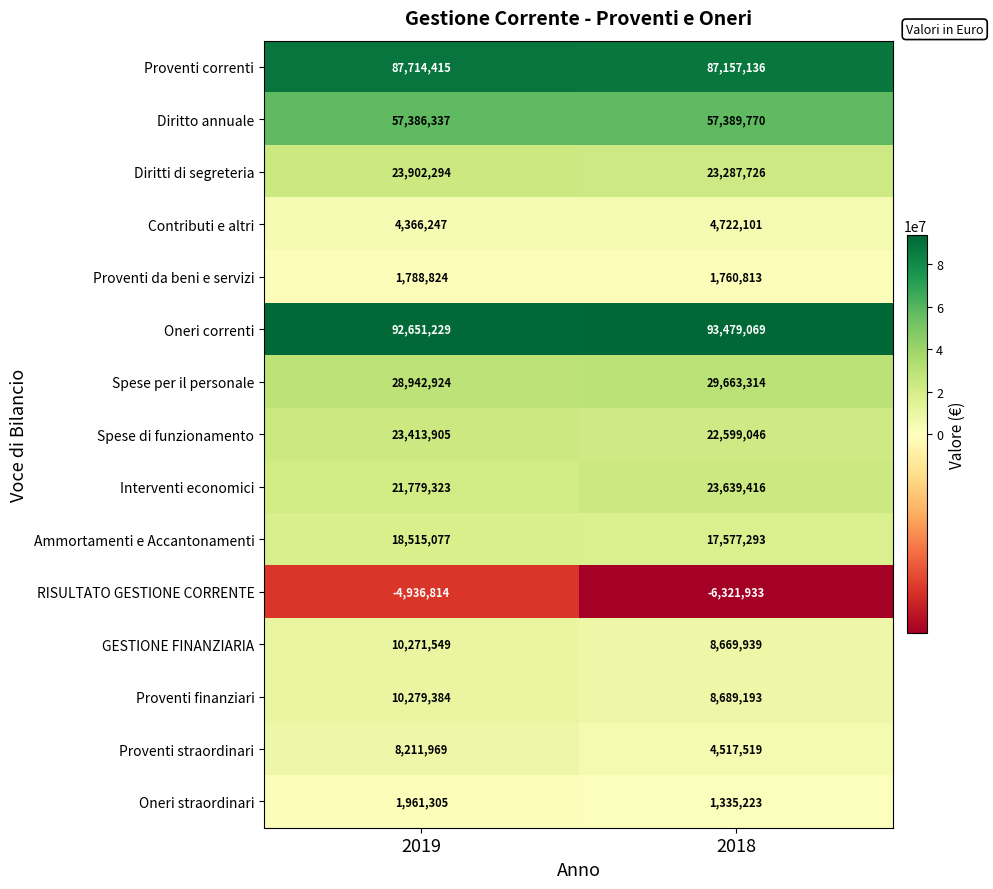

What is the difference between the maximum and minimum values in the Proventi da beni e servizi series?

28011